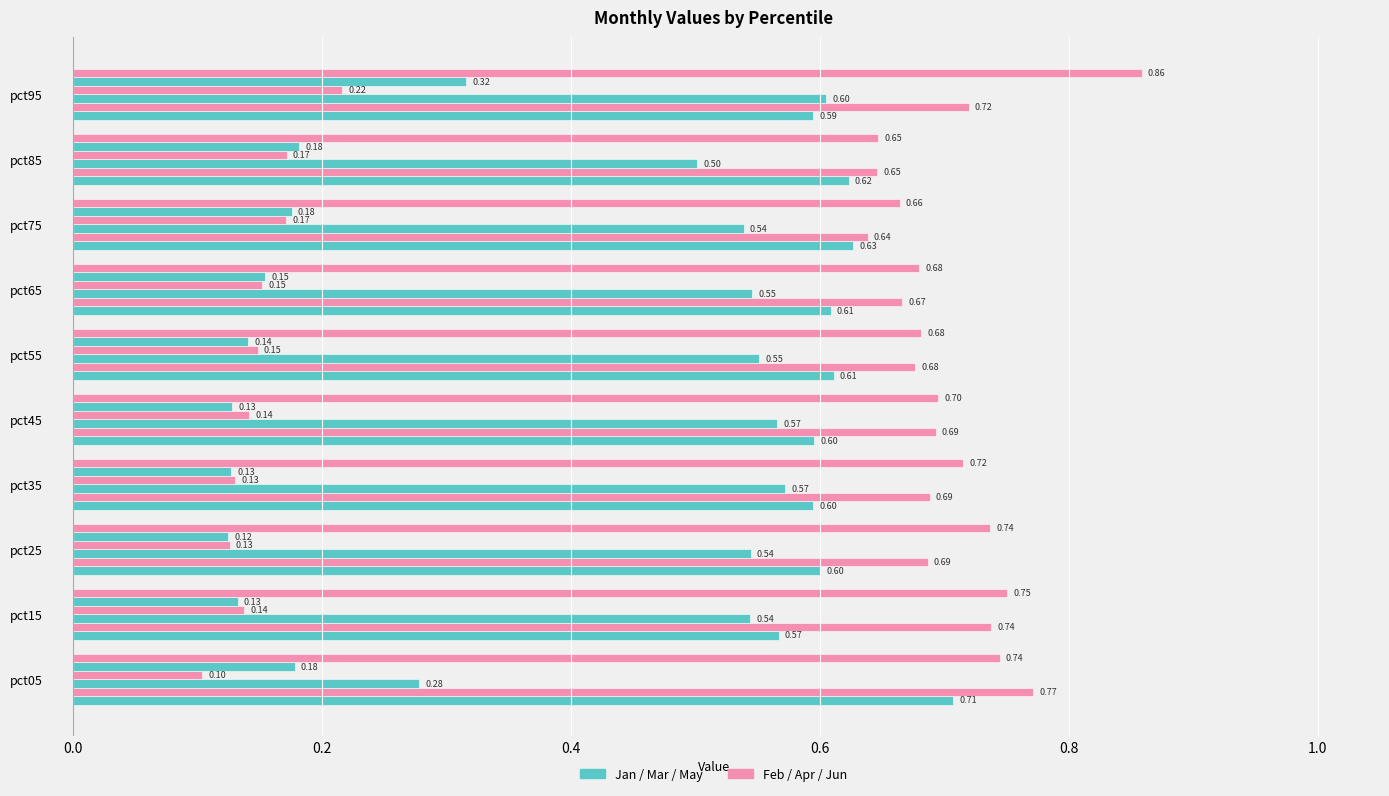

How many categories are shown in the chart?

10